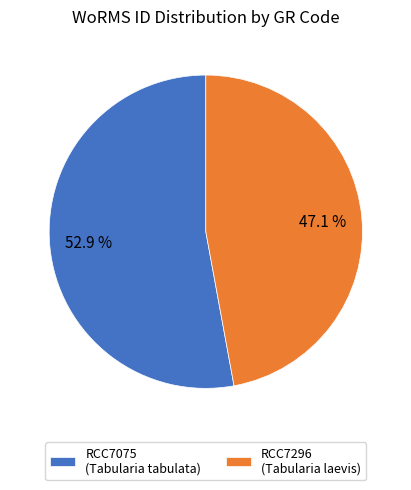

How many segments does this pie chart have?

2